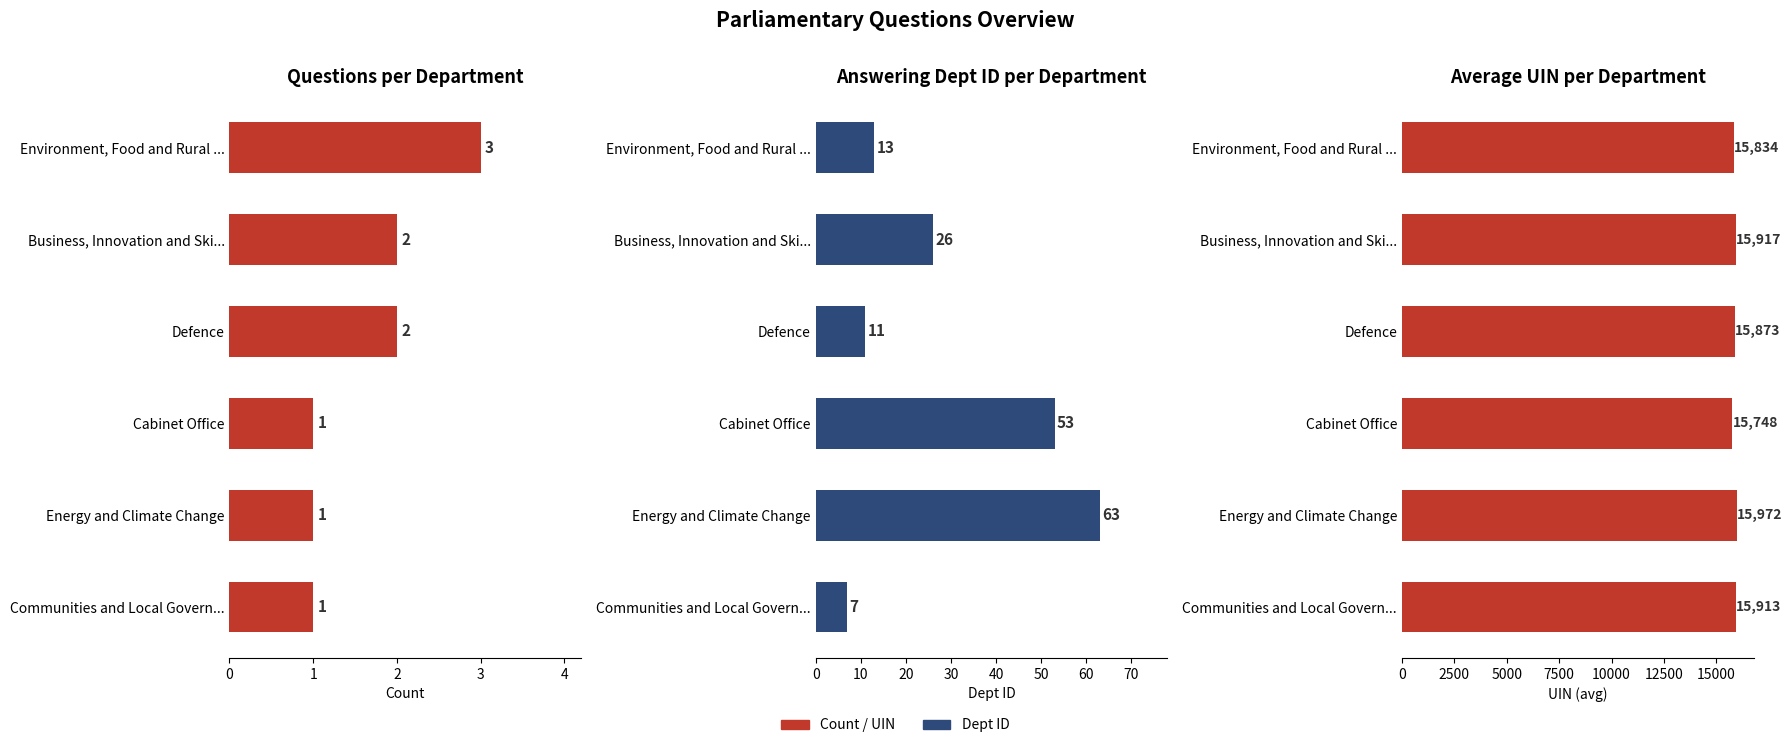

The Count of Questions series shows 1 at Cabinet Office. True or false?

True